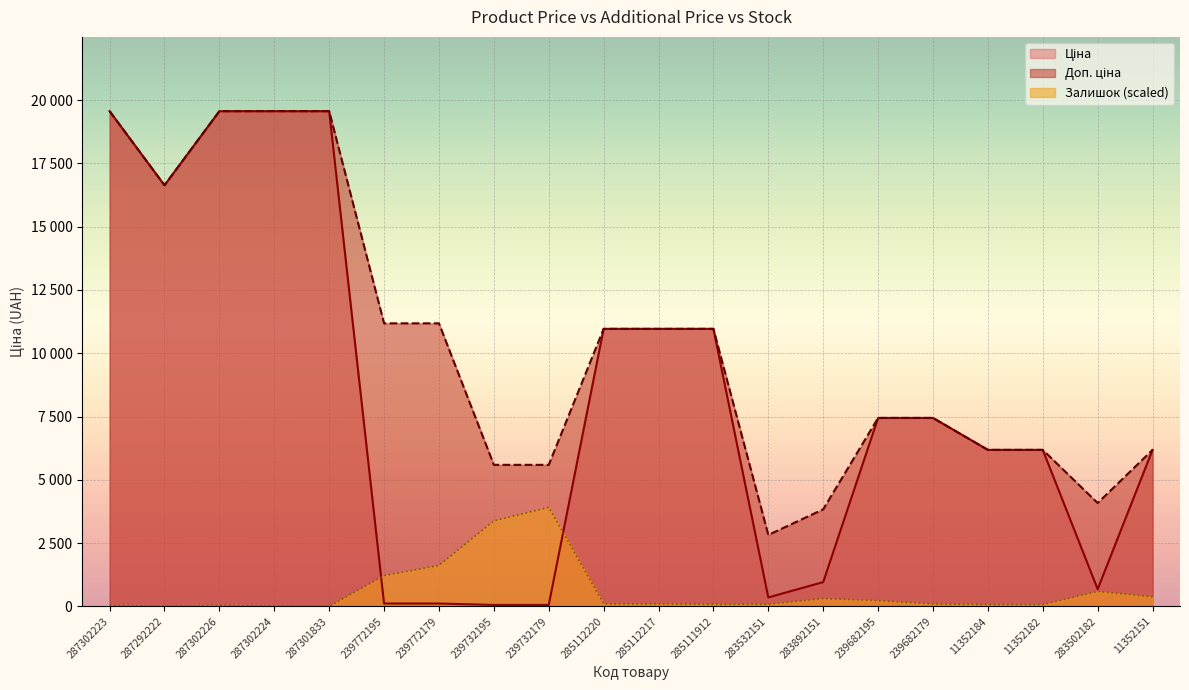

What is the approximate value of Ціна at 11352182?

6182.6